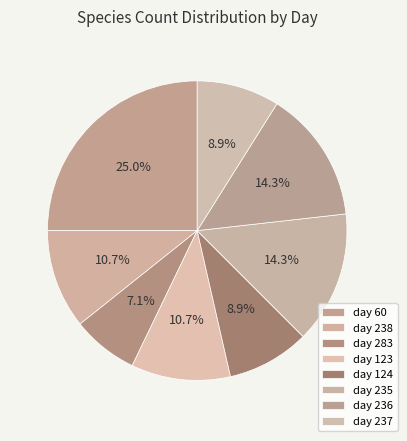

Count the number of slices in the pie.

8